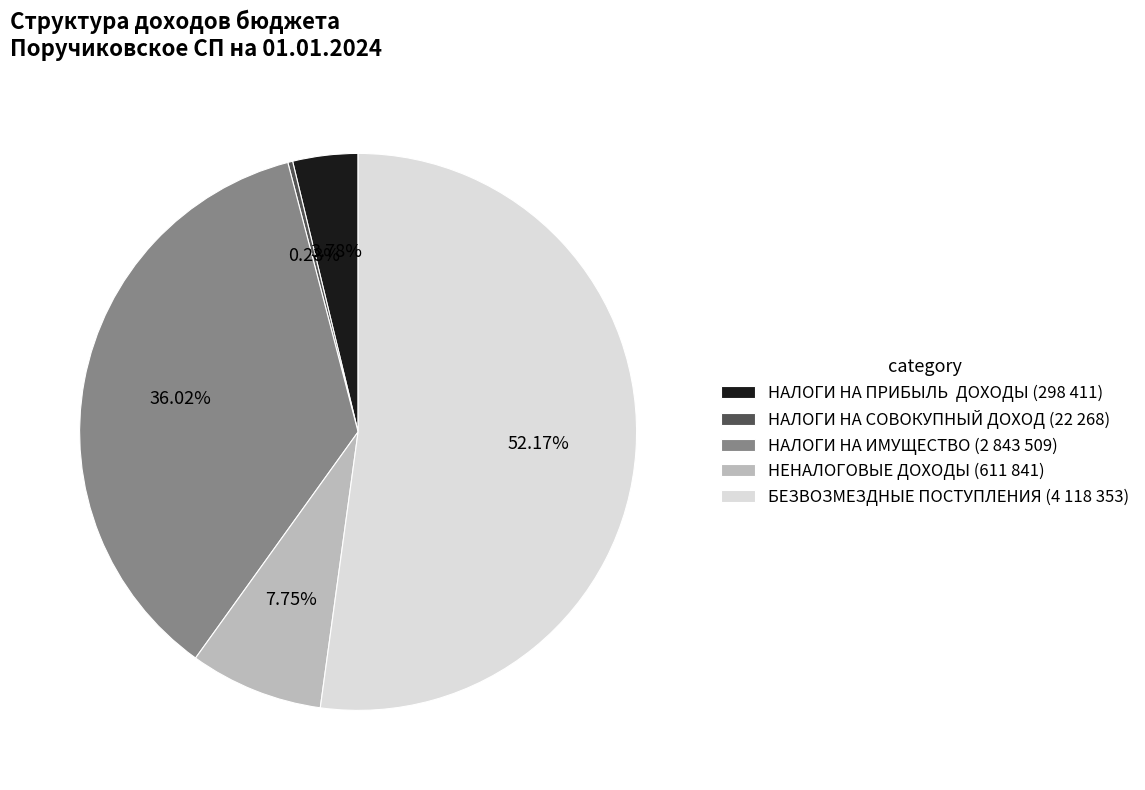

Rank the categories by value from lowest to highest.

НАЛОГИ НА СОВОКУПНЫЙ ДОХОД (22 268), НАЛОГИ НА ПРИБЫЛЬ ДОХОДЫ (298 411), НЕНАЛОГОВЫЕ ДОХОДЫ (611 841), НАЛОГИ НА ИМУЩЕСТВО (2 843 509), БЕЗВОЗМЕЗДНЫЕ ПОСТУПЛЕНИЯ (4 118 353)